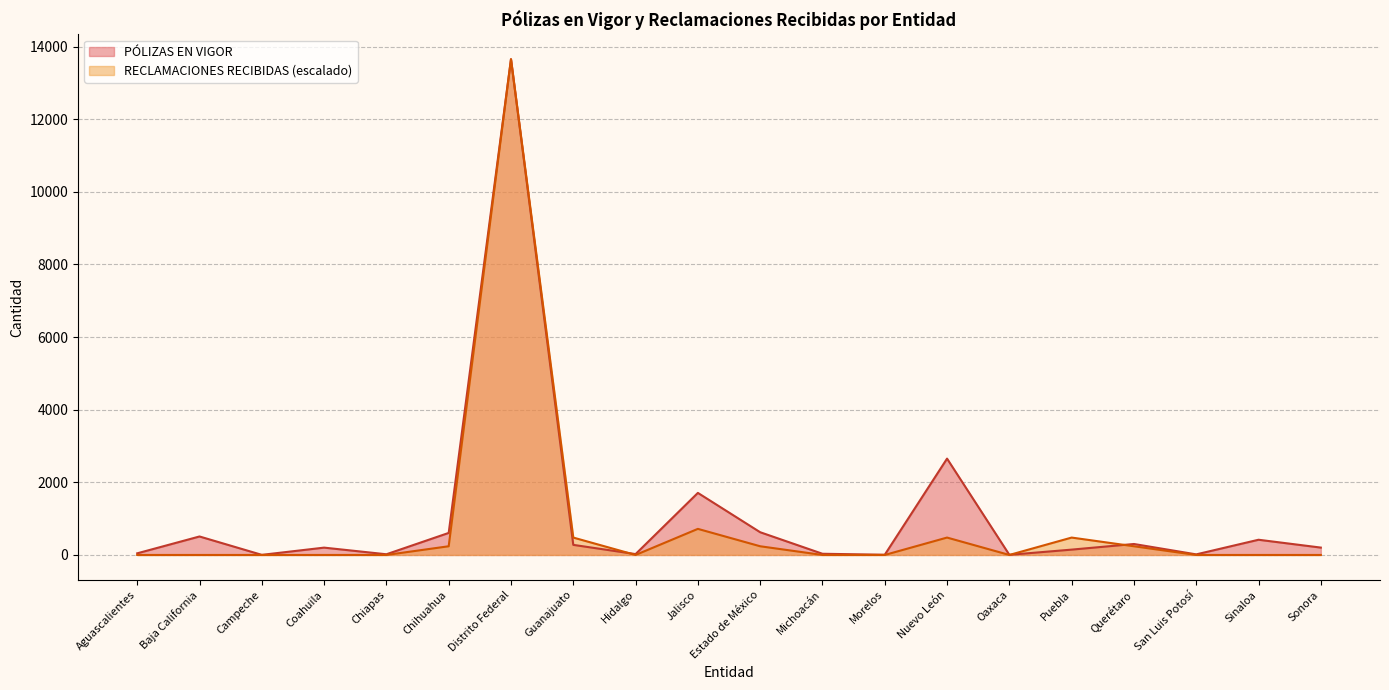

Which category has the lowest value in the PÓLIZAS EN VIGOR series?

Campeche